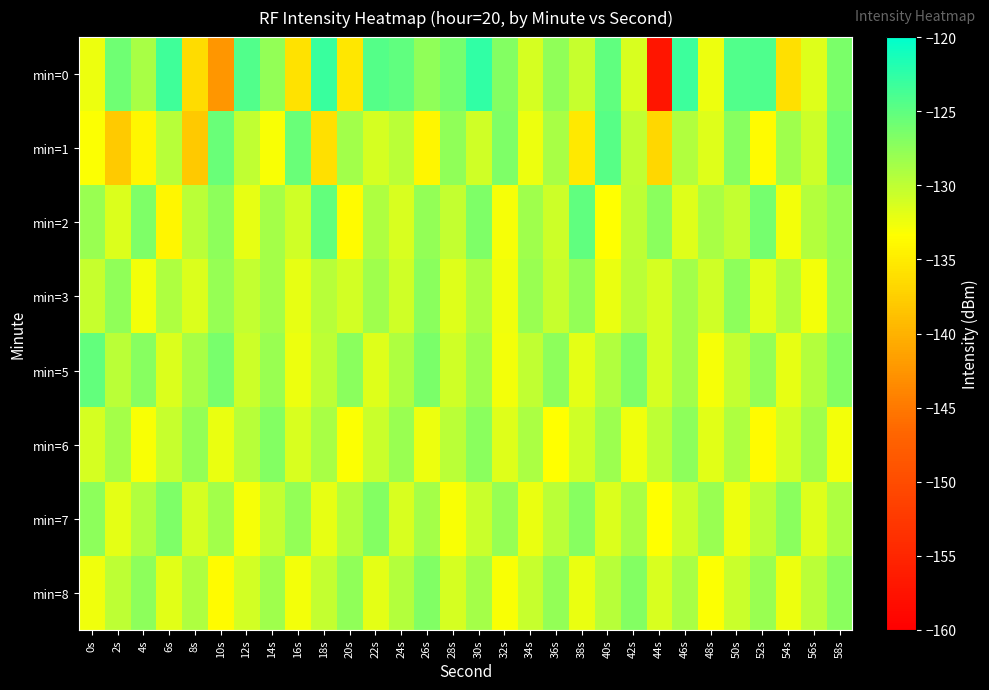

Reading left to right, extract all data points from this chart.

min=0: 0s=-132.5	2s=-125.9	4s=-128.9	6s=-123.4	8s=-136.3	10s=-142.4	12s=-124.3	14s=-127.7	16s=-135.9	18s=-123.0	20s=-135.5	22s=-124.5	24s=-125.0	26s=-127.5	28s=-126.1	30s=-122.6	32s=-126.9	34s=-131.1	36s=-127.5	38s=-130.4	40s=-125.0	42s=-131.3	44s=-157.1	46s=-123.1	48s=-132.5	50s=-124.3	52s=-124.1	54s=-136.1	56s=-131.6	58s=-126.6
min=1: 0s=-133.3	2s=-137.9	4s=-134.1	6s=-129.6	8s=-138.0	10s=-125.5	12s=-130.1	14s=-133.1	16s=-125.5	18s=-136.0	20s=-128.5	22s=-131.2	24s=-129.8	26s=-134.1	28s=-127.6	30s=-130.9	32s=-126.7	34s=-132.4	36s=-128.9	38s=-135.2	40s=-124.6	42s=-130.1	44s=-136.8	46s=-129.3	48s=-131.7	50s=-127.1	52s=-133.6	54s=-128.4	56s=-130.7	58s=-125.9
min=2: 0s=-128.1	2s=-131.5	4s=-126.7	6s=-134.2	8s=-129.8	10s=-127.4	12s=-132.1	14s=-128.6	16s=-130.9	18s=-125.3	20s=-133.7	22s=-129.2	24s=-131.4	26s=-127.8	28s=-130.2	30s=-126.6	32s=-132.9	34s=-128.3	36s=-130.7	38s=-125.1	40s=-133.4	42s=-129.9	44s=-127.2	46s=-131.6	48s=-128.8	50s=-130.3	52s=-126.1	54s=-132.7	56s=-129.5	58s=-127.9
min=3: 0s=-130.4	2s=-127.6	4s=-132.8	6s=-129.1	8s=-131.5	10s=-127.9	12s=-130.2	14s=-128.7	16s=-132.1	18s=-129.6	20s=-131.0	22s=-128.4	24s=-130.8	26s=-127.3	28s=-131.7	30s=-129.2	32s=-132.6	34s=-128.0	36s=-130.4	38s=-127.8	40s=-132.2	42s=-129.7	44s=-131.1	46s=-128.5	48s=-130.9	50s=-127.4	52s=-131.8	54s=-129.3	56s=-132.7	58s=-128.1
min=5: 0s=-125.3	2s=-129.7	4s=-127.1	6s=-131.5	8s=-128.9	10s=-126.3	12s=-130.7	14s=-128.1	16s=-132.5	18s=-129.9	20s=-127.3	22s=-131.7	24s=-129.1	26s=-126.5	28s=-130.9	30s=-128.3	32s=-132.7	34s=-130.1	36s=-127.5	38s=-131.9	40s=-129.3	42s=-126.7	44s=-131.1	46s=-128.5	48s=-132.9	50s=-130.3	52s=-127.7	54s=-132.1	56s=-129.5	58s=-126.9
min=6: 0s=-131.2	2s=-128.6	4s=-133.0	6s=-130.4	8s=-127.8	10s=-132.2	12s=-129.6	14s=-127.0	16s=-131.4	18s=-128.8	20s=-133.2	22s=-130.6	24s=-128.0	26s=-132.4	28s=-129.8	30s=-127.2	32s=-131.6	34s=-129.0	36s=-133.4	38s=-130.8	40s=-128.2	42s=-132.6	44s=-130.0	46s=-127.4	48s=-131.8	50s=-129.2	52s=-133.6	54s=-131.0	56s=-128.4	58s=-132.8
min=7: 0s=-127.5	2s=-131.9	4s=-129.3	6s=-126.7	8s=-131.1	10s=-128.5	12s=-132.9	14s=-130.3	16s=-127.7	18s=-132.1	20s=-129.5	22s=-126.9	24s=-131.3	26s=-128.7	28s=-133.1	30s=-130.5	32s=-127.9	34s=-132.3	36s=-129.7	38s=-127.1	40s=-131.5	42s=-128.9	44s=-133.3	46s=-130.7	48s=-128.1	50s=-132.5	52s=-129.9	54s=-127.3	56s=-131.7	58s=-129.1
min=8: 0s=-132.6	2s=-130.0	4s=-127.4	6s=-131.8	8s=-129.2	10s=-133.6	12s=-131.0	14s=-128.4	16s=-132.8	18s=-130.2	20s=-127.6	22s=-132.0	24s=-129.4	26s=-126.8	28s=-131.2	30s=-128.6	32s=-133.0	34s=-130.4	36s=-127.8	38s=-132.2	40s=-129.6	42s=-127.0	44s=-131.4	46s=-128.8	48s=-133.2	50s=-130.6	52s=-128.0	54s=-132.4	56s=-129.8	58s=-127.2